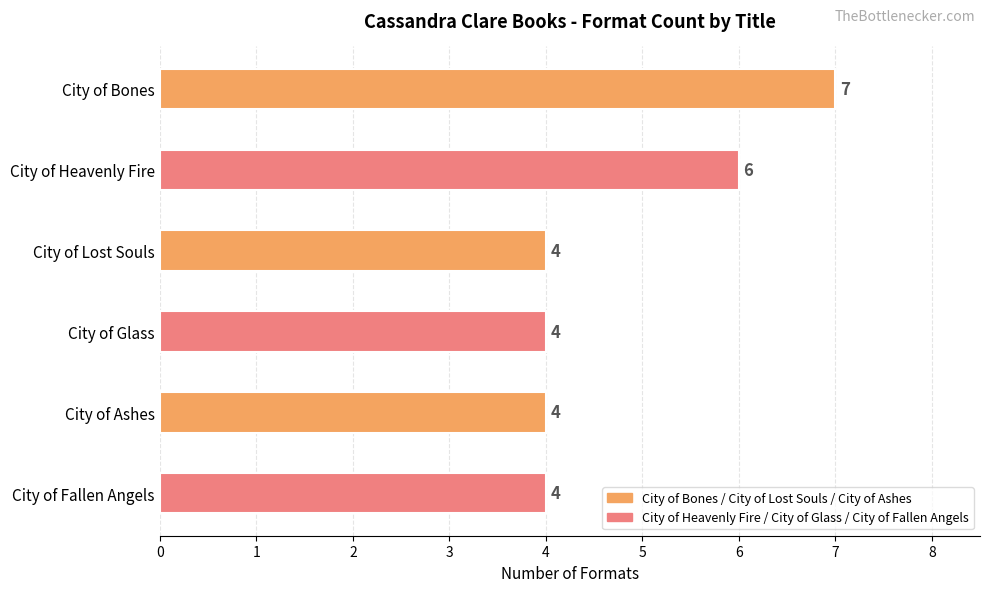

Are the bars grouped side by side (vs. stacked)?

No